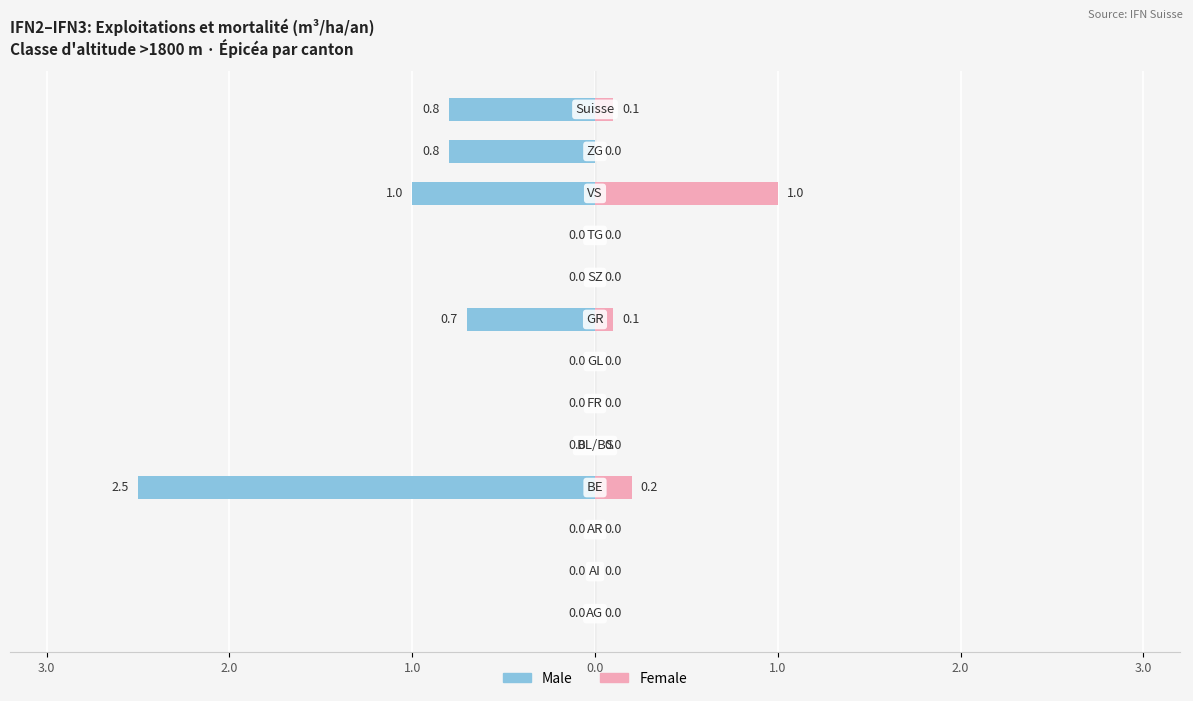

What is the sum of all Female values?

1.4